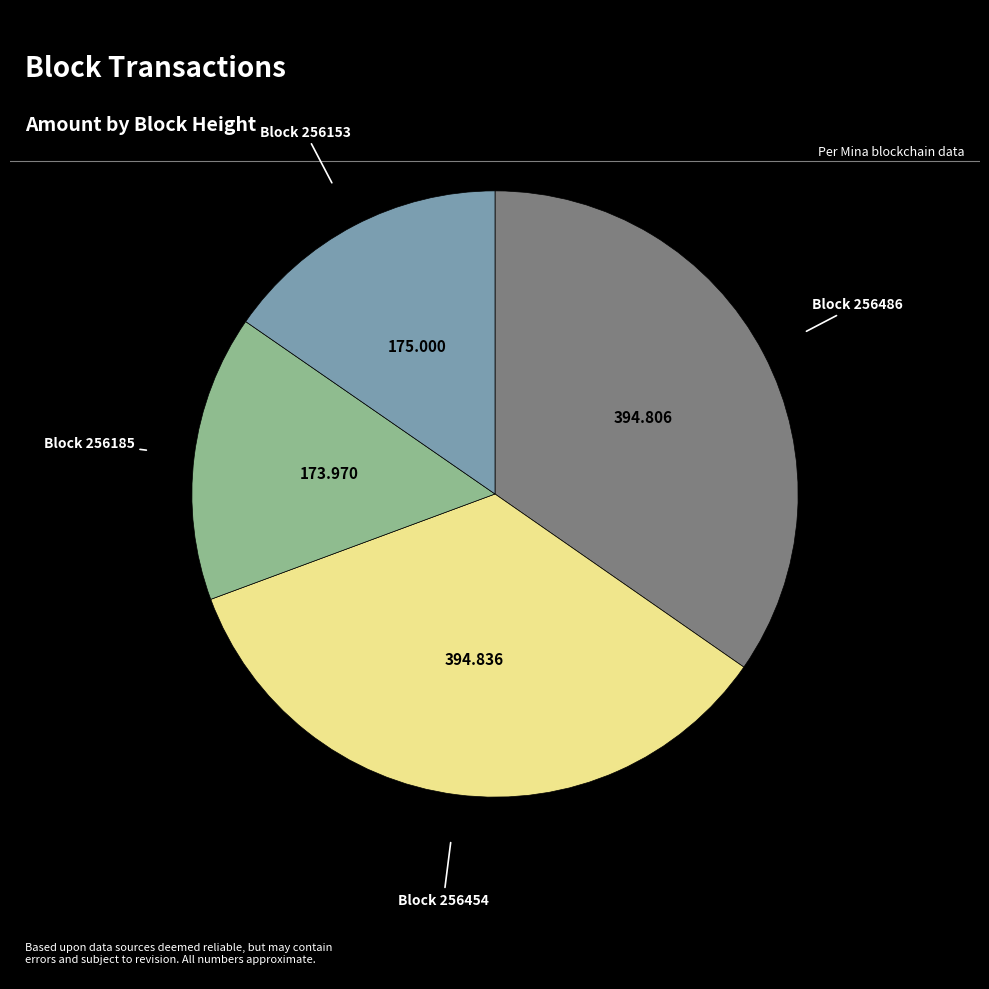

Is there any slice that represents more than half of the pie?

No